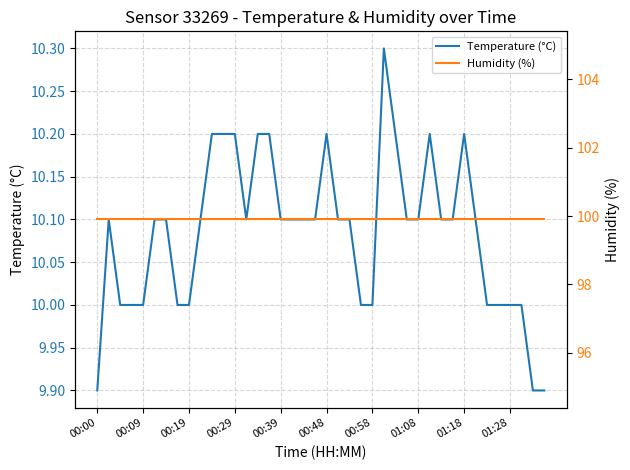

Is the value of Humidity (%) at 13 greater than the value of Temperature (°C) at 12?

Yes